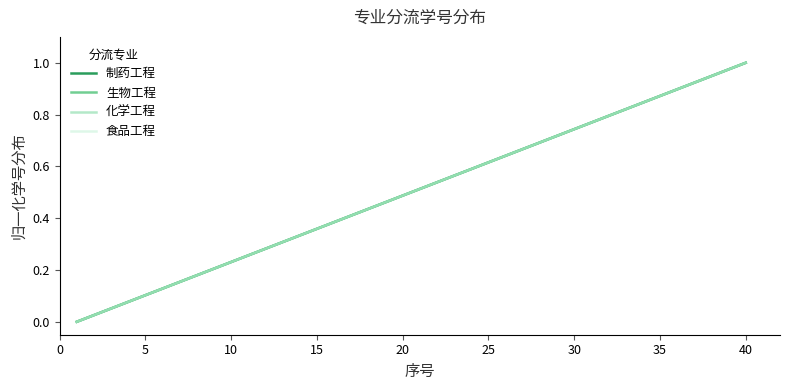

Is this an area chart (filled region under the line)?

No